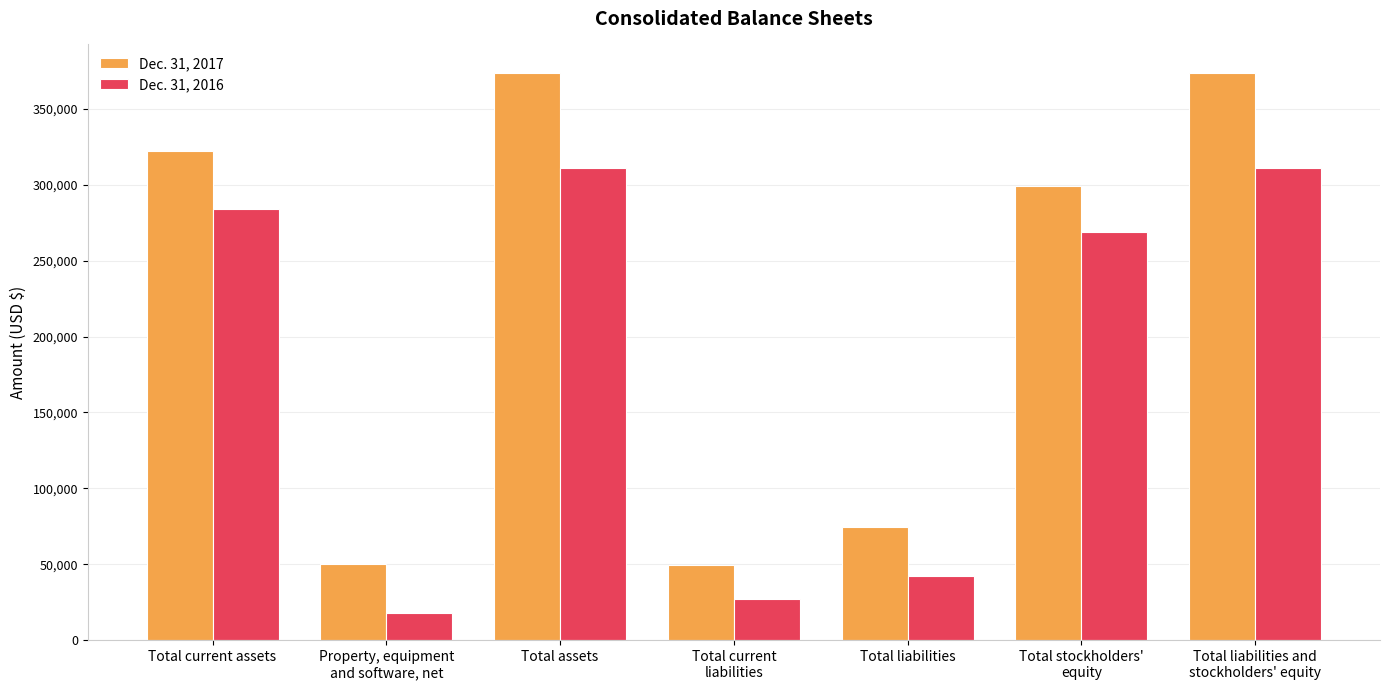

True or false: Dec. 31, 2016 has a value of 42512 at Total liabilities.

True